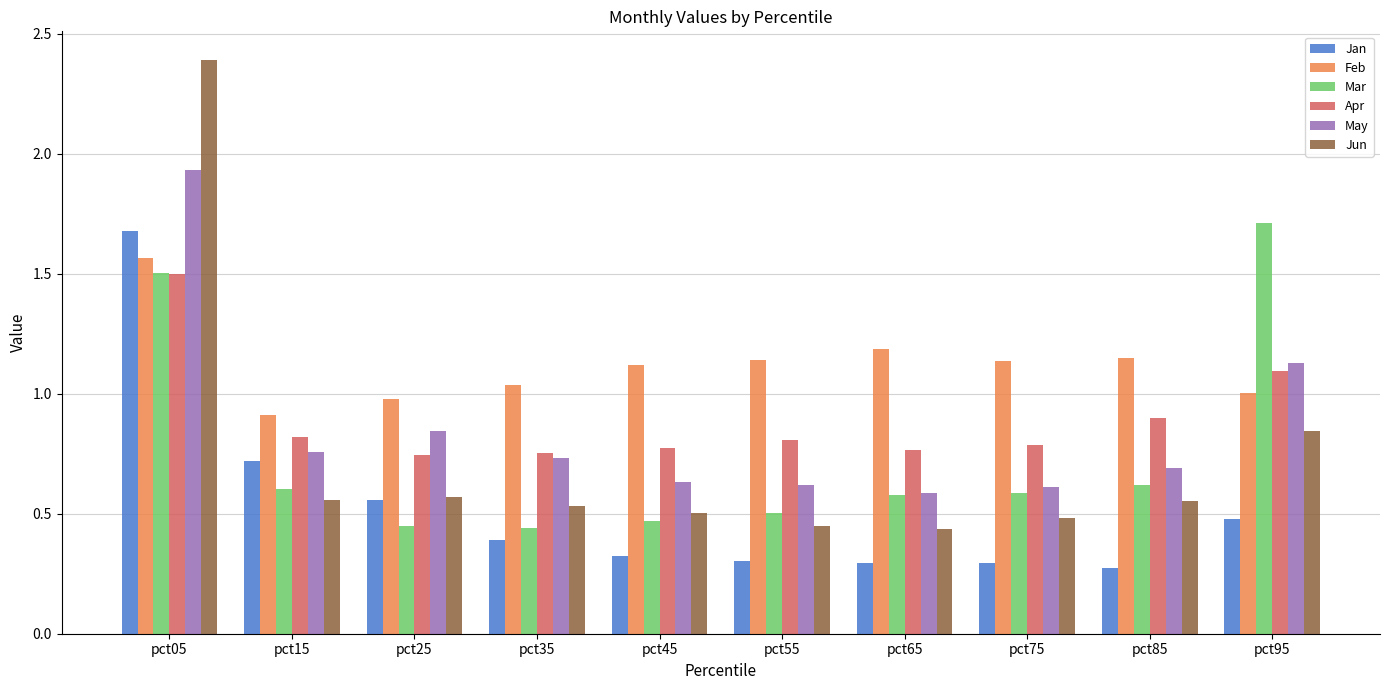

At which label does Apr reach its peak?

pct05